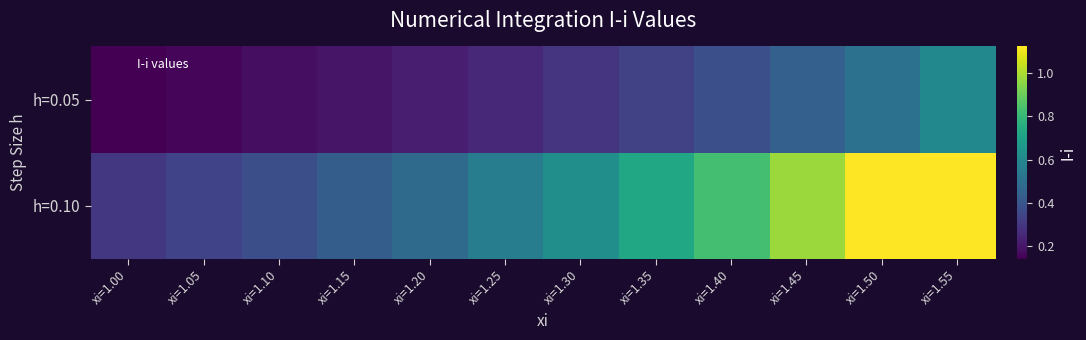

At which category is the sum across all series the highest?

xi=1.55